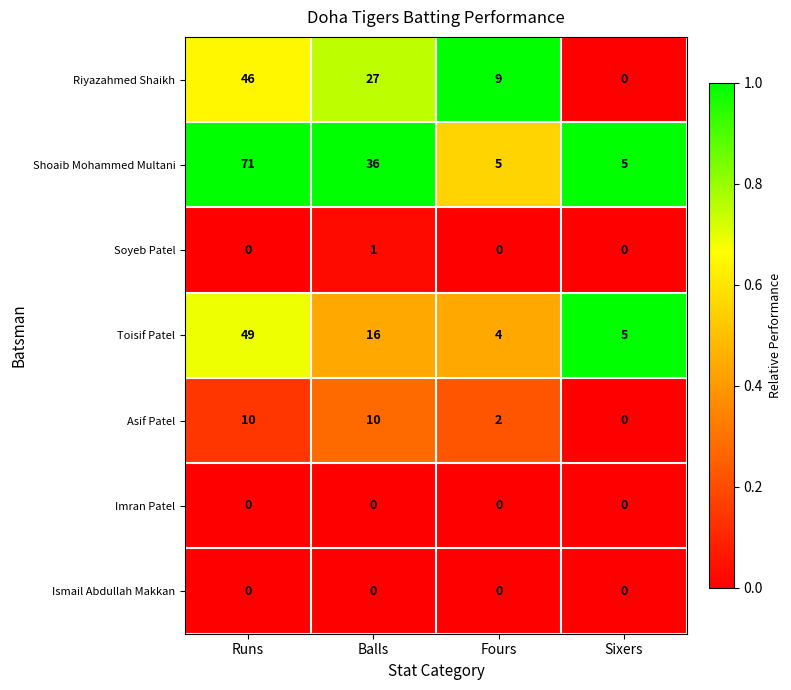

What is the spread (max minus min) of values at Fours?

9